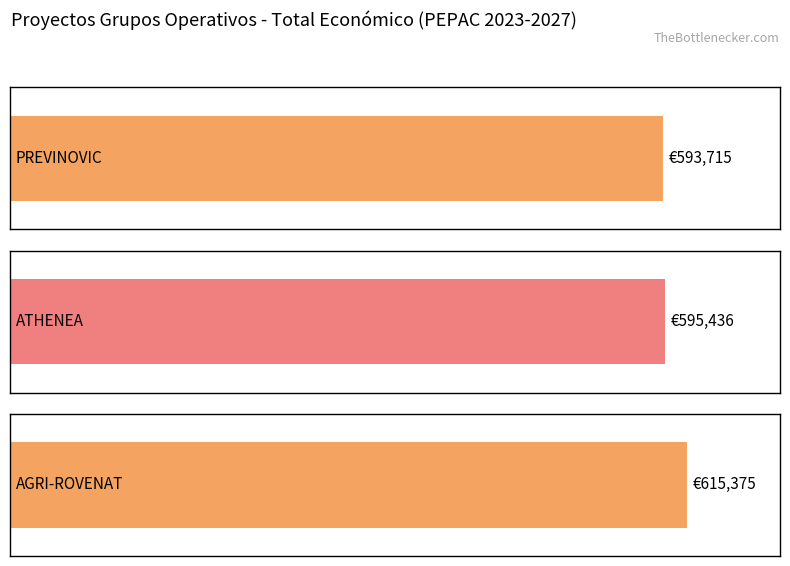

Approximately how many times larger is the value at ATHENEA compared to AGRI-ROVENAT?

1.0